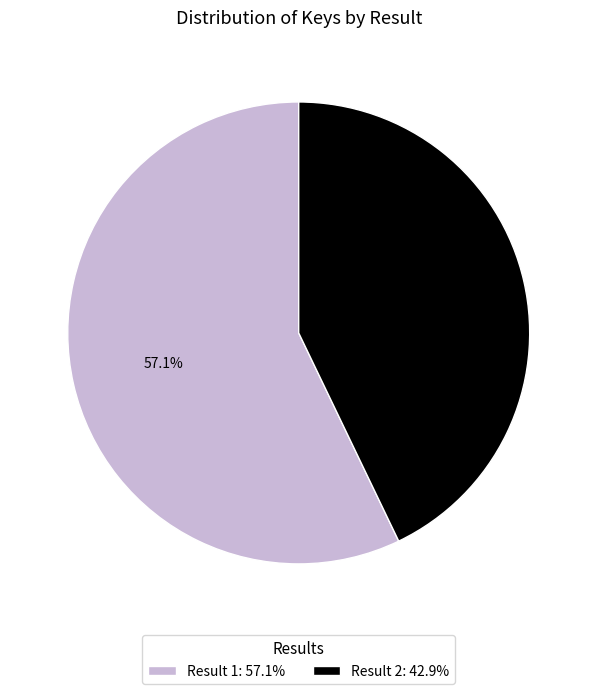

Which has a higher value, Result 2: 42.9% or Result 1: 57.1%?

Result 1: 57.1%